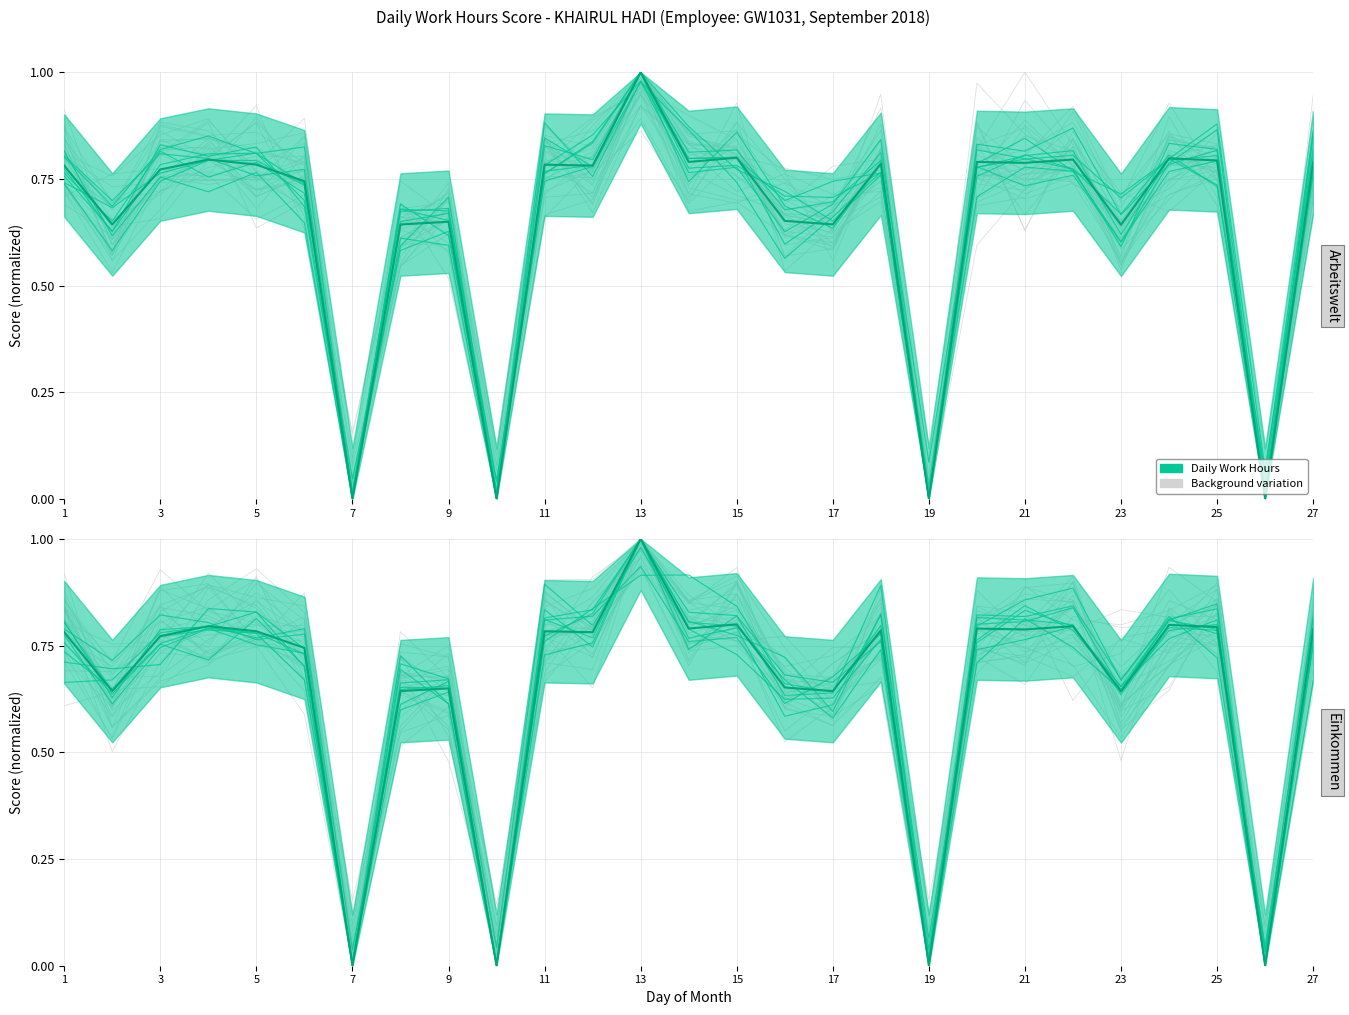

Reading left to right, list all the values displayed in this chart.

0.8	0.6	0.8	0.8	0.8	0.7	0.0	0.6	0.6	0.0	0.8	0.8	1.0	0.8	0.8	0.7	0.6	0.8	0.0	0.8	0.8	0.8	0.6	0.8	0.8	0.0	0.8